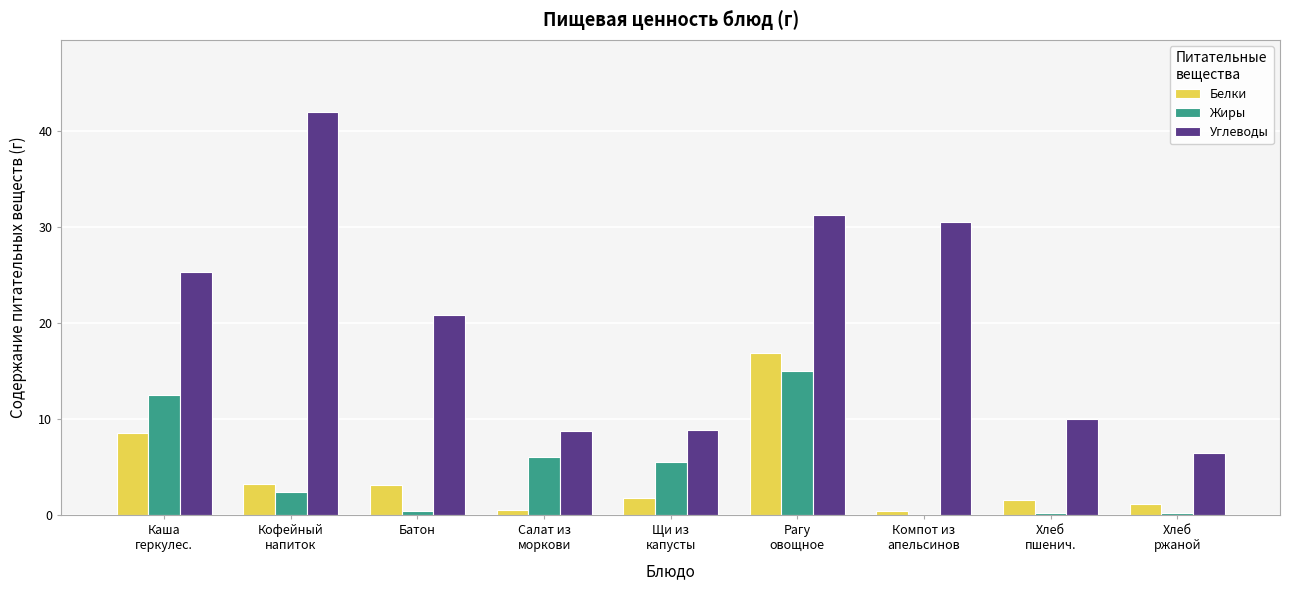

What is the approximate value of Белки at Каша
геркулес.?

8.6